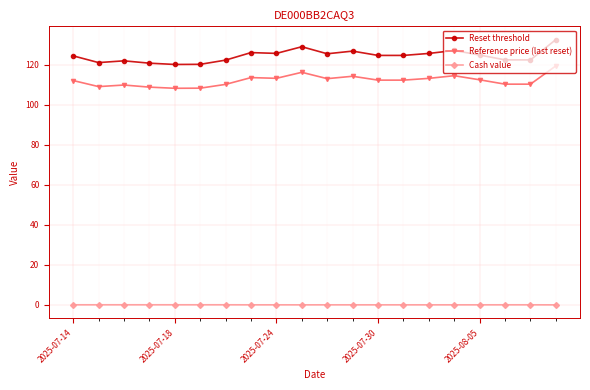

Which series has the largest range (max minus min)?

Reset threshold